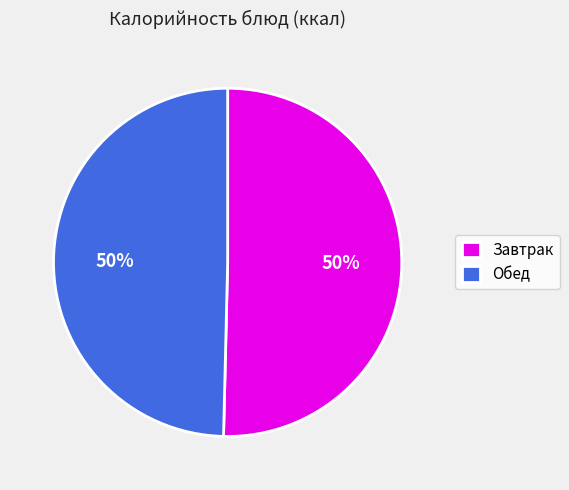

Do Обед and Завтрак together represent more than half of the pie?

Yes